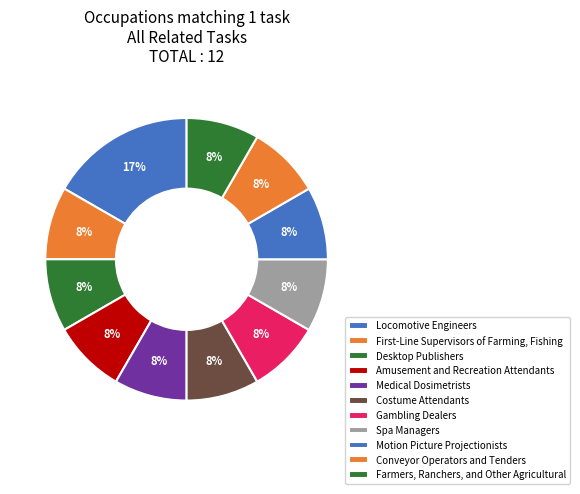

Is Amusement and Recreation Attendants the majority of the pie?

No